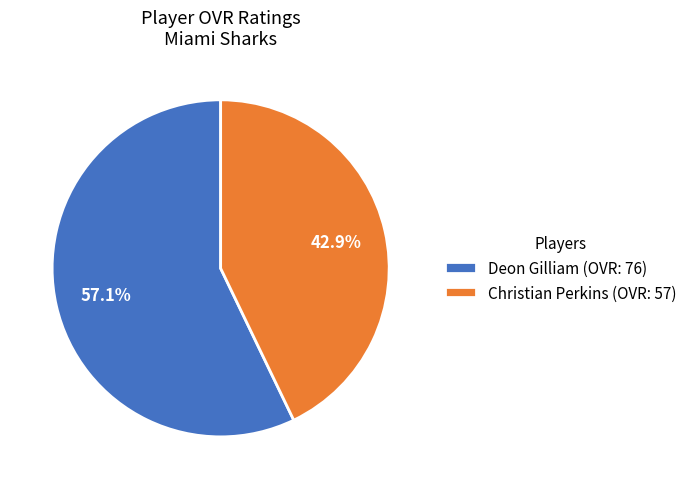

To the nearest percent, what is the average slice percentage?

50%